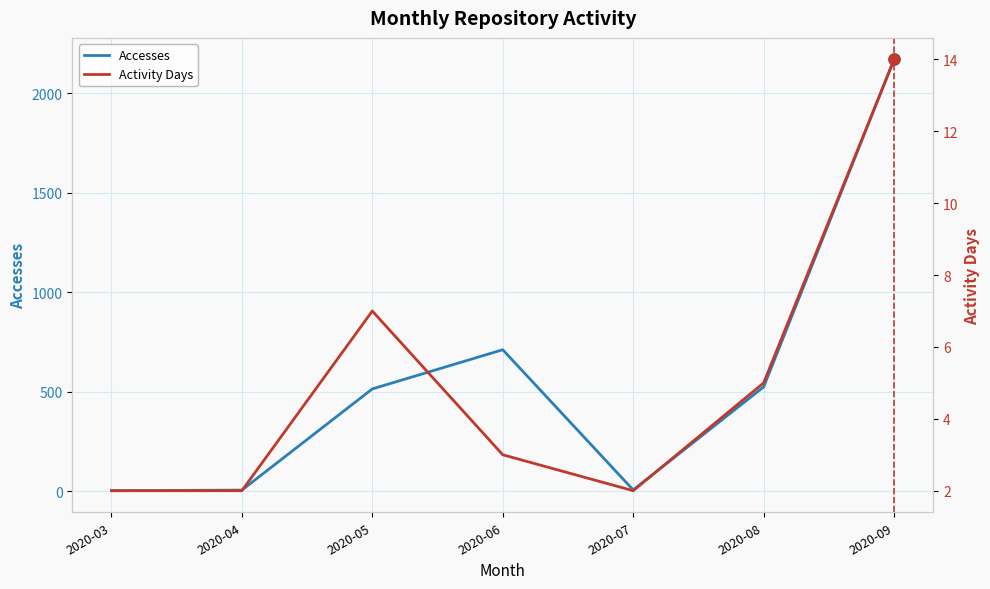

Reading right to left, list all the values displayed in this chart.

Accesses: 2020-09=2171	2020-08=524	2020-07=6	2020-06=711	2020-05=514	2020-04=5	2020-03=2
Activity Days: 2020-09=14	2020-08=5	2020-07=2	2020-06=3	2020-05=7	2020-04=2	2020-03=2